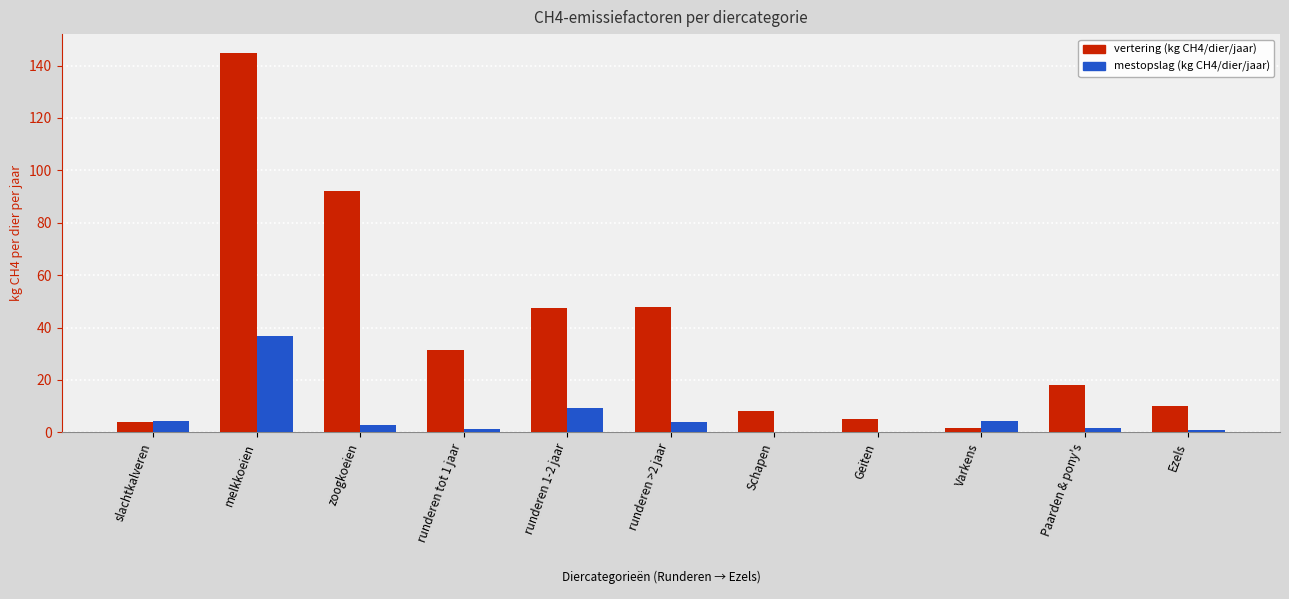

Which category has the highest value across all series?

melkkoeien